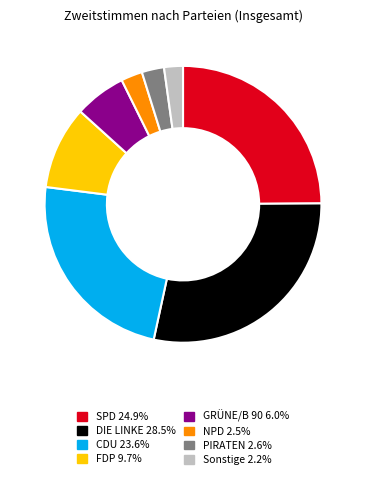

Does any single category account for the majority?

No